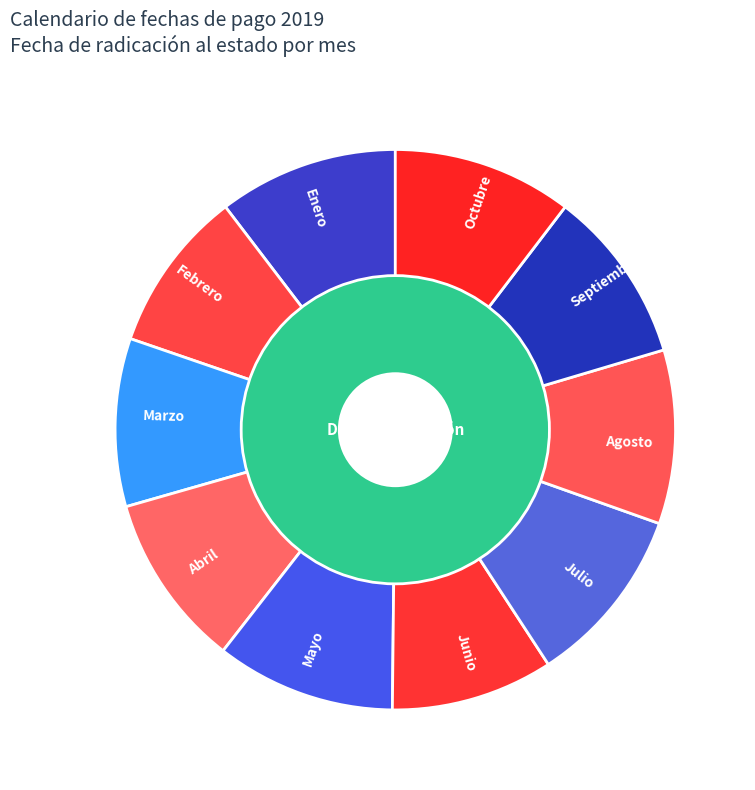

How many slices are in this pie chart?

10